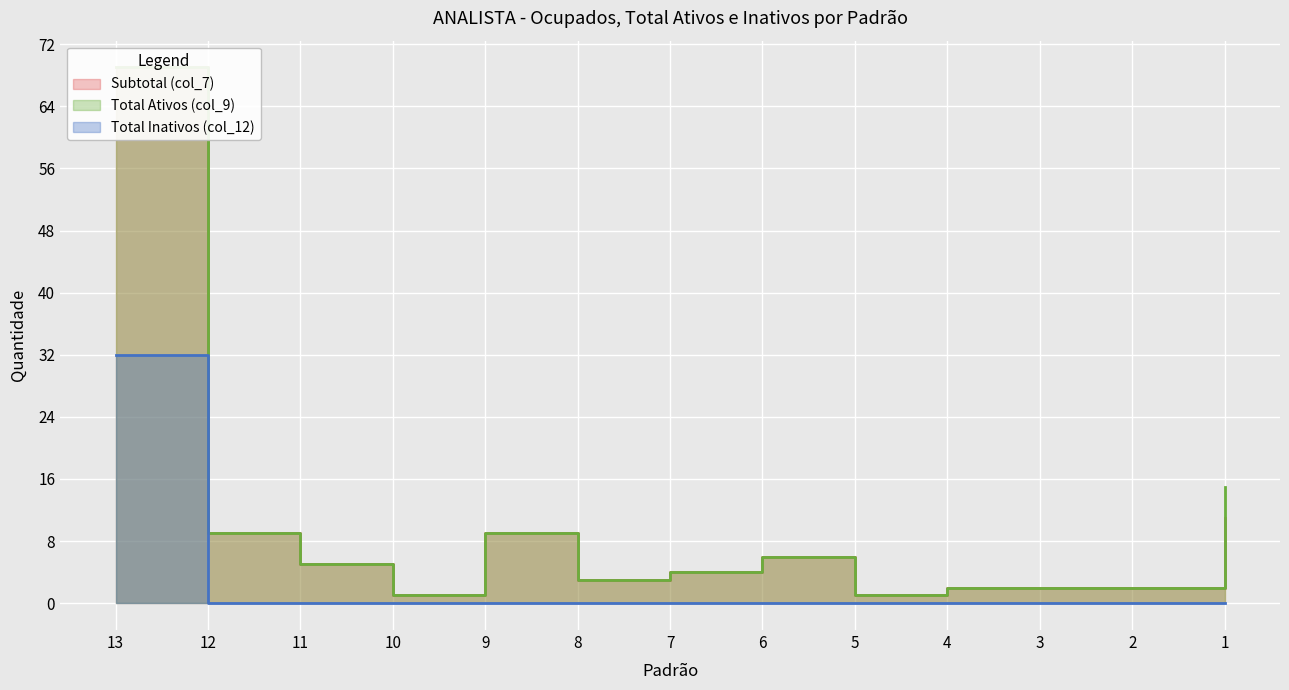

True or false: Total Inativos (col_12) and Total Ativos (col_9) cross at least once.

False